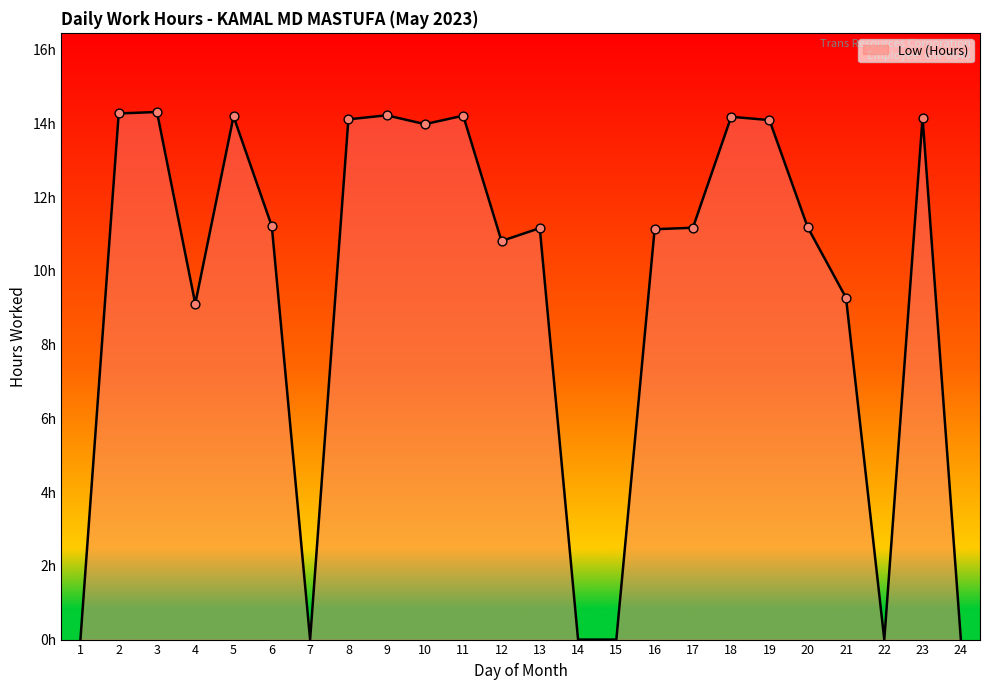

What is the change in value from 3 to 15?

-14.3